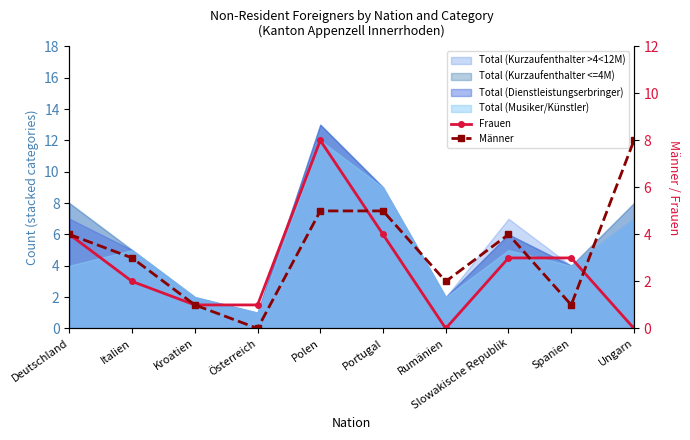

At which category is the sum across all series the highest?

Polen